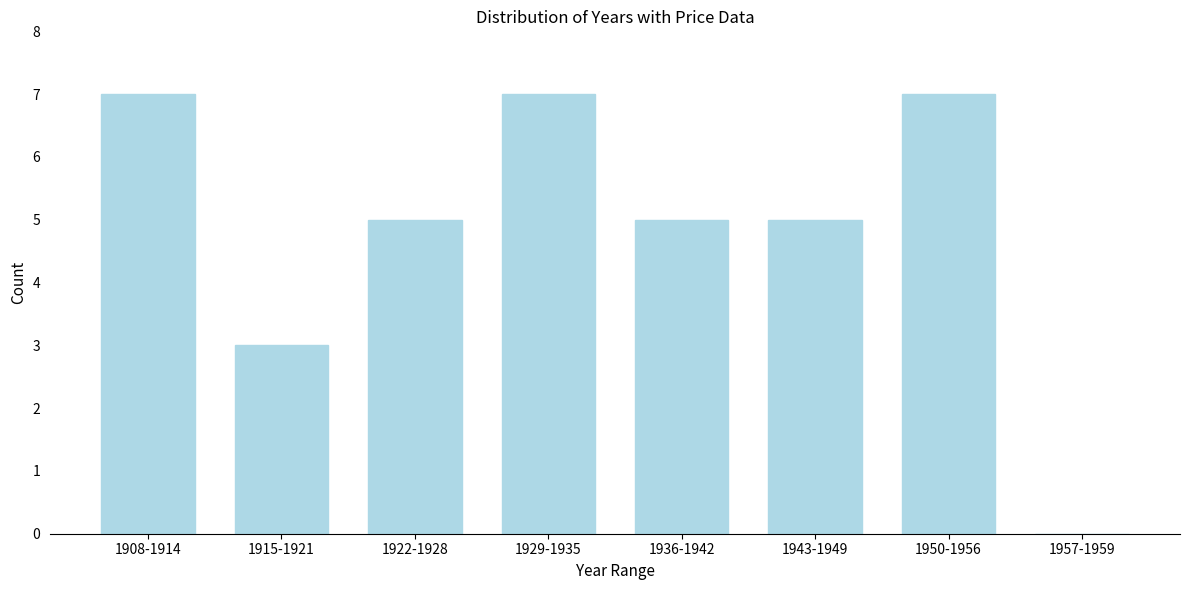

Reading left to right, what are all the values shown in this chart?

1908-1914=7	1915-1921=3	1922-1928=5	1929-1935=7	1936-1942=5	1943-1949=5	1950-1956=7	1957-1959=0